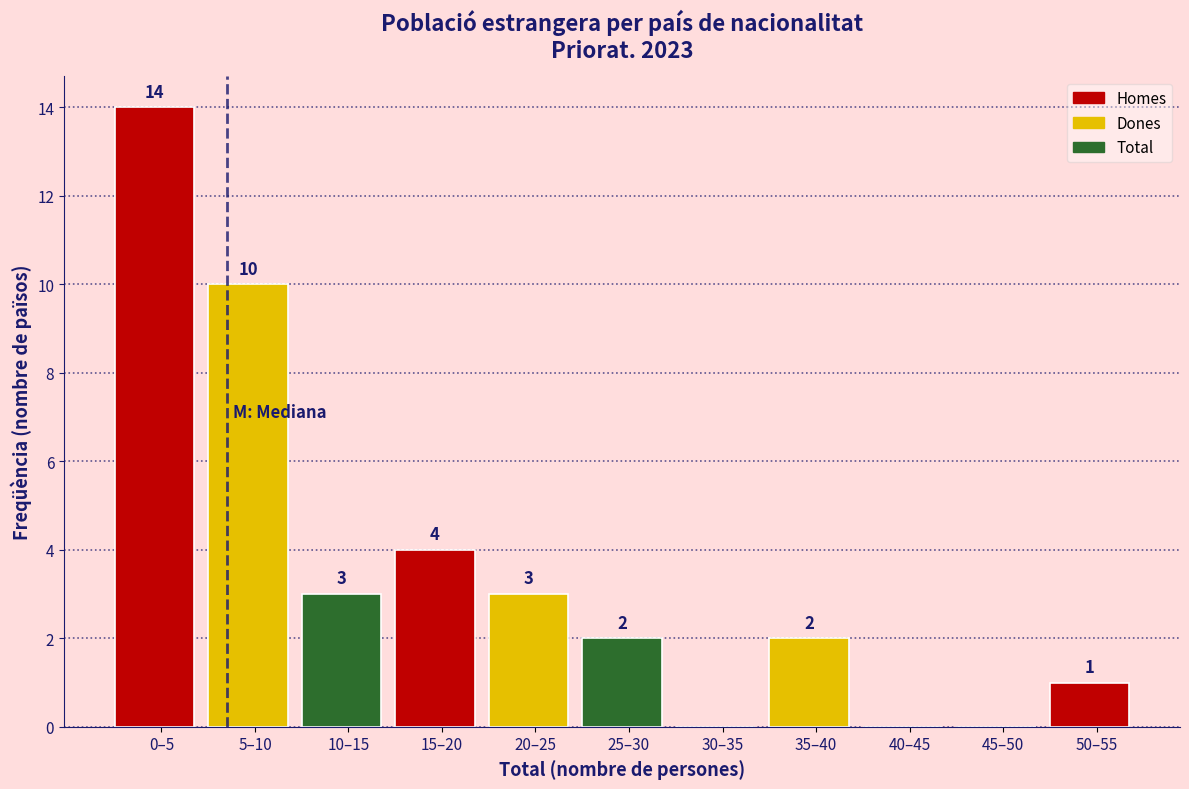

Reading left to right, extract all data points from this chart.

0–5=14	5–10=10	10–15=3	15–20=4	20–25=3	25–30=2	30–35=0	35–40=2	40–45=0	45–50=0	50–55=1